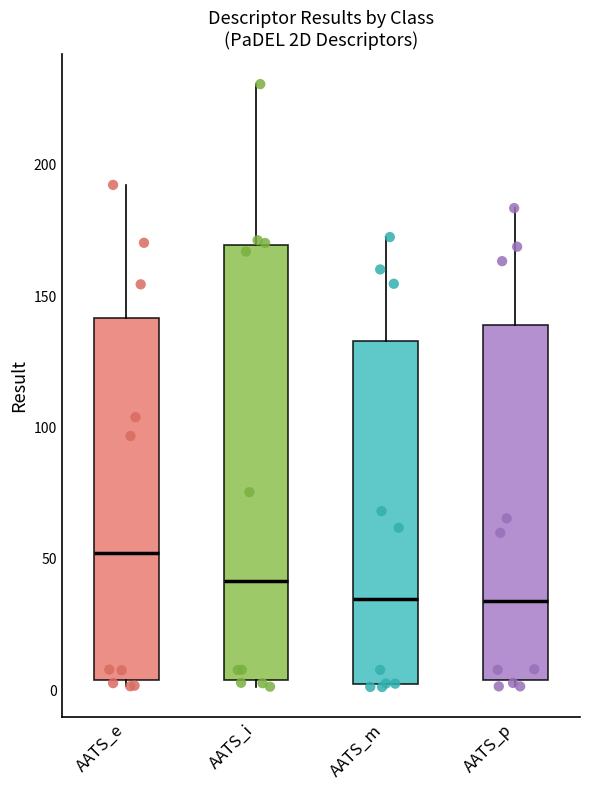

Reading left to right, read every box against the y-axis: the position of its median line, the range the box covers, and the ends of its whiskers. The values are not printed on the chart, so give them approximately, as read against the axis.

AATS_e: median 50, box 5 to 140, whiskers 0 to 190
AATS_i: median 40, box 5 to 170, whiskers 0 to 230
AATS_m: median 35, box 0 to 135, whiskers 0 to 170
AATS_p: median 35, box 5 to 140, whiskers 0 to 185